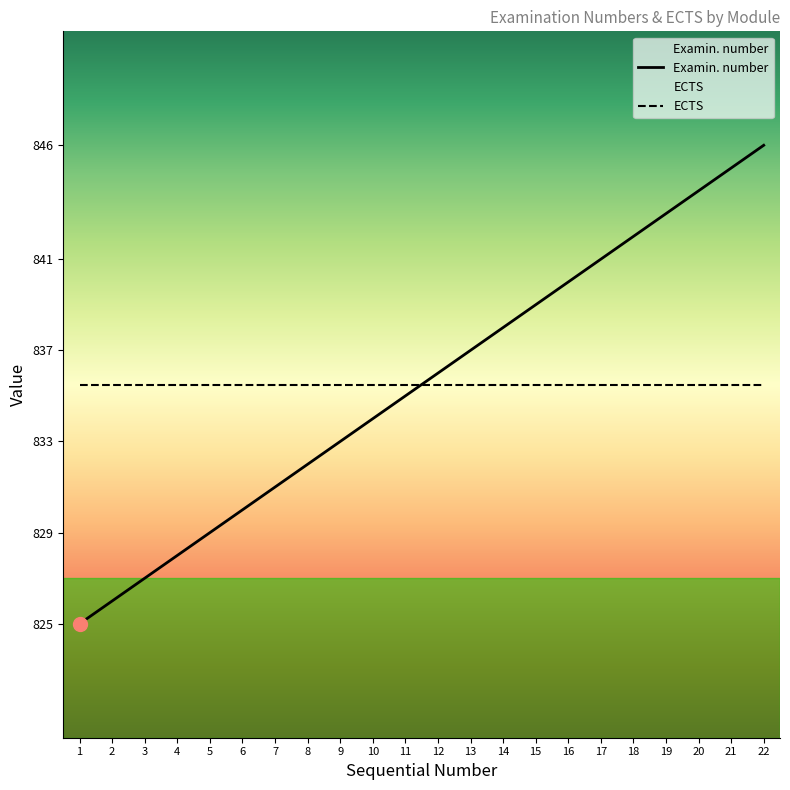

Which has a higher value, 12 or 22?

22